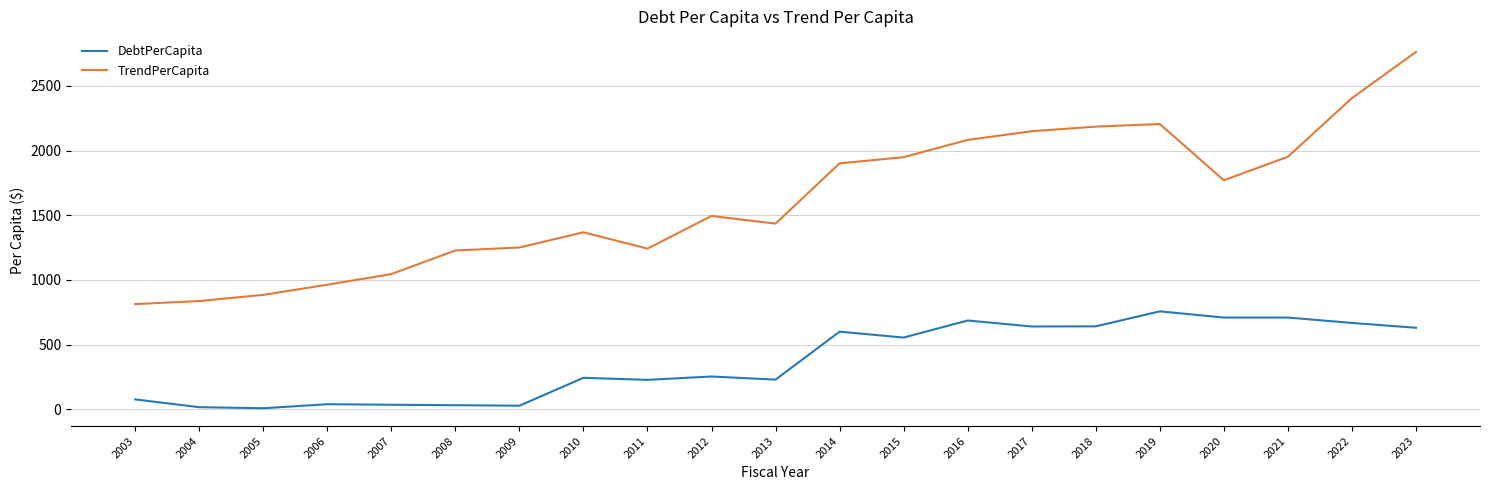

What is the minimum value shown in the chart?

7.7